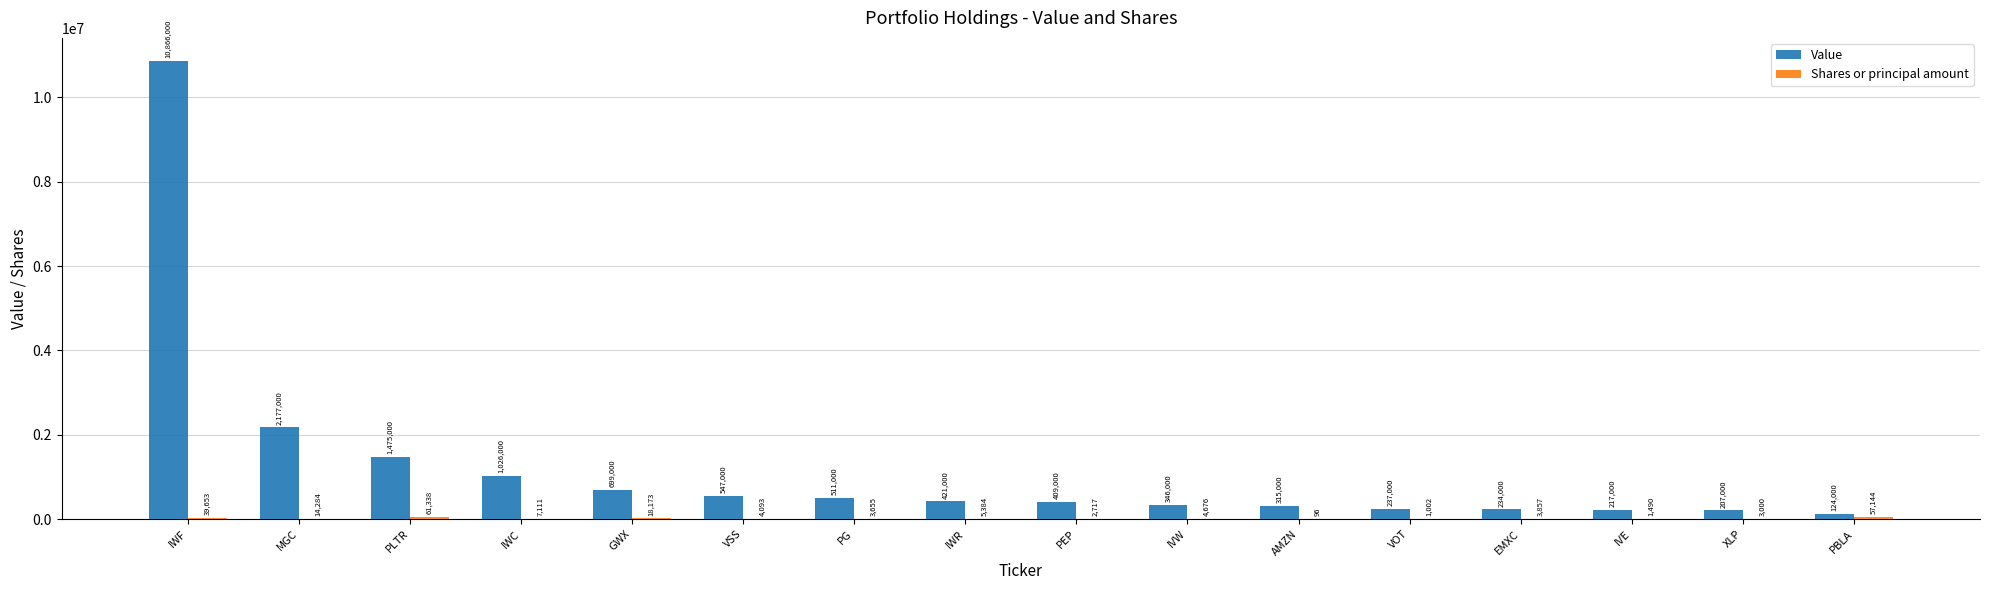

Count the number of categories in the chart.

16